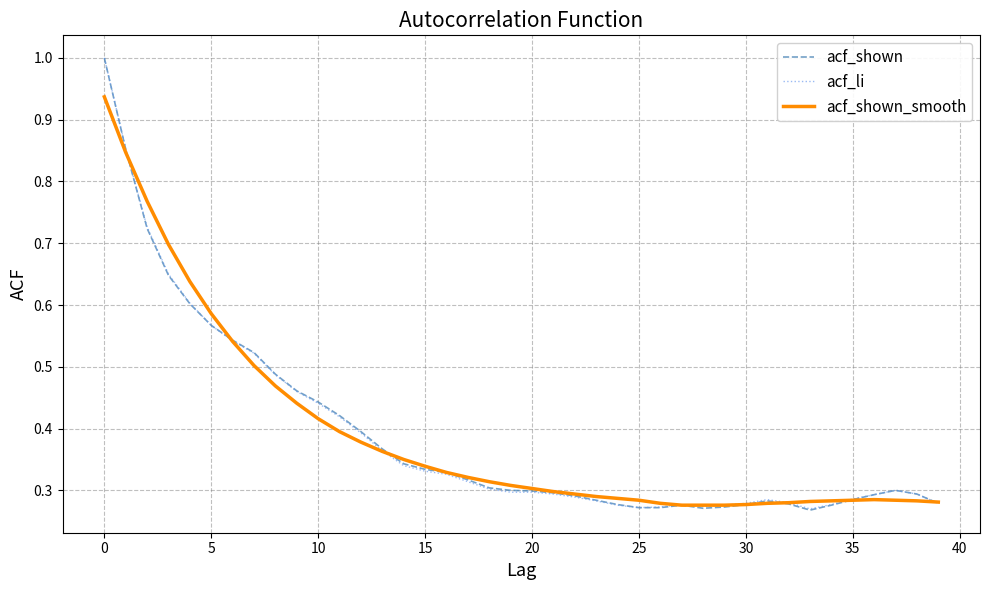

Which series has the widest spread of values?

acf_shown